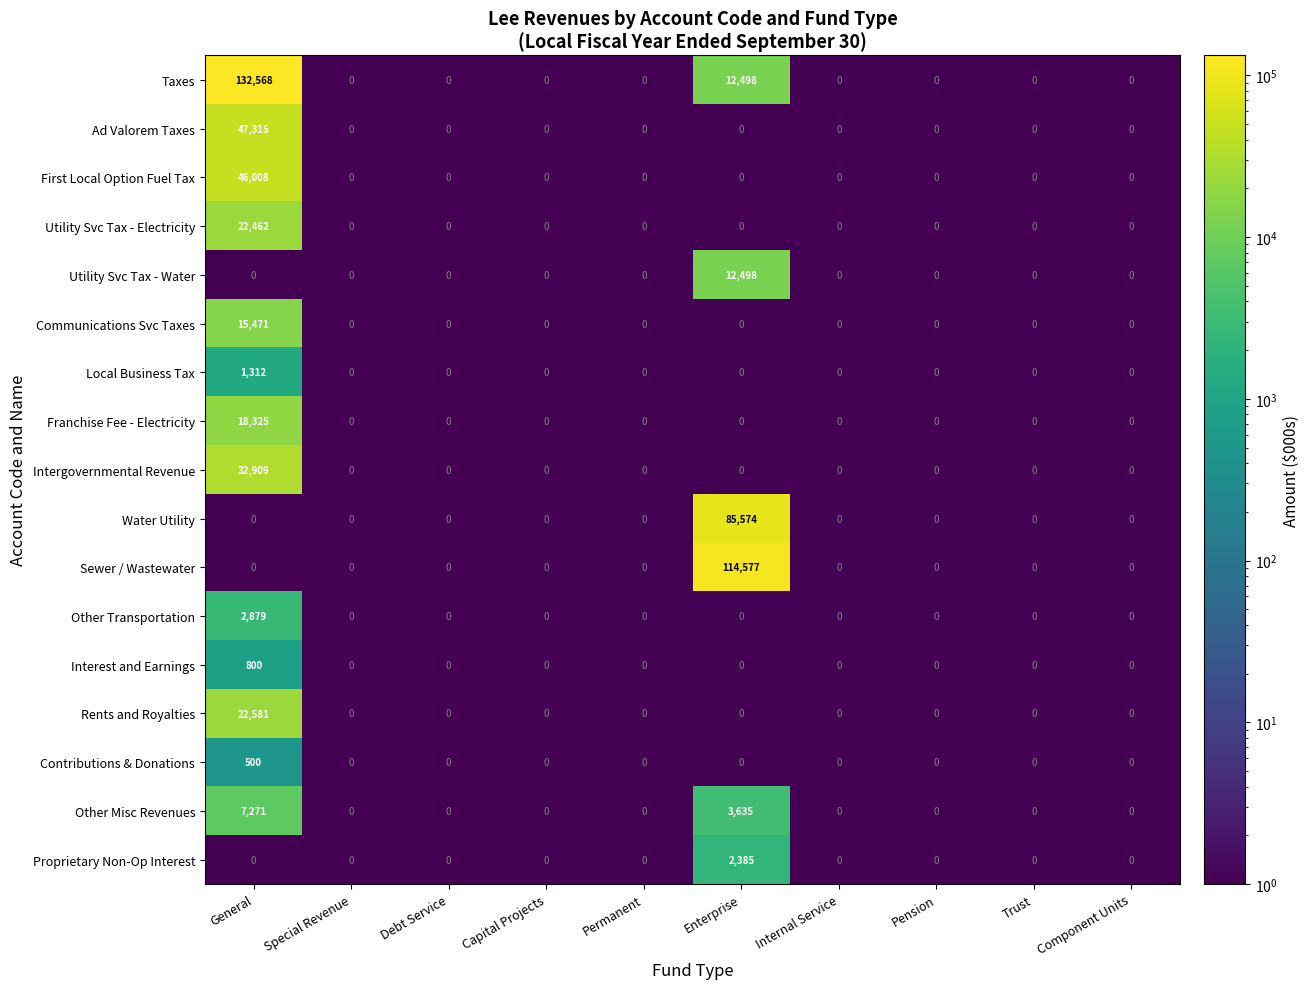

True or false: Sewer / Wastewater has a value of 0 at General.

True